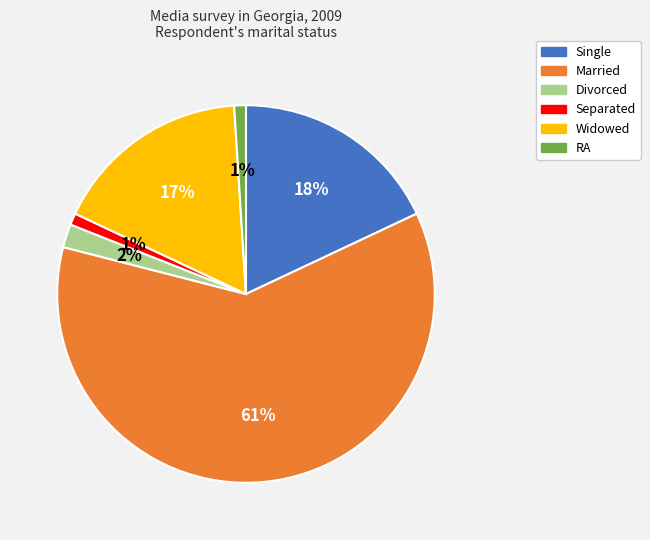

Which slice is the largest?

Married